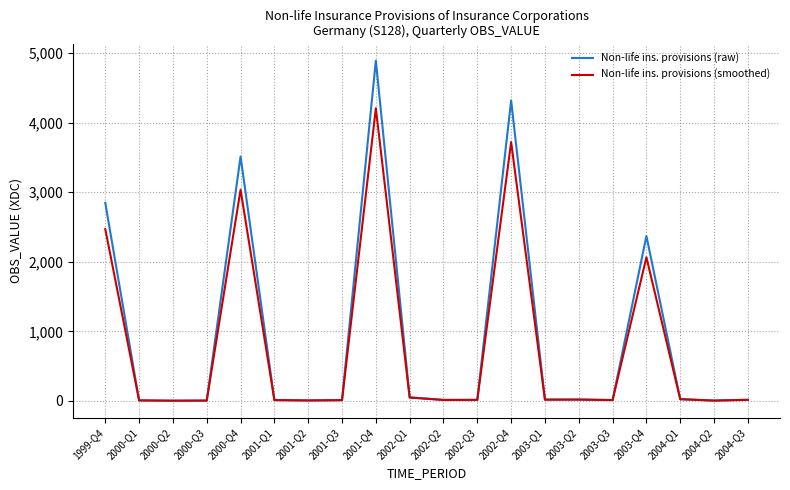

At 2003-Q4, list the series in order from smallest to largest.

Non-life ins. provisions (smoothed), Non-life ins. provisions (raw)